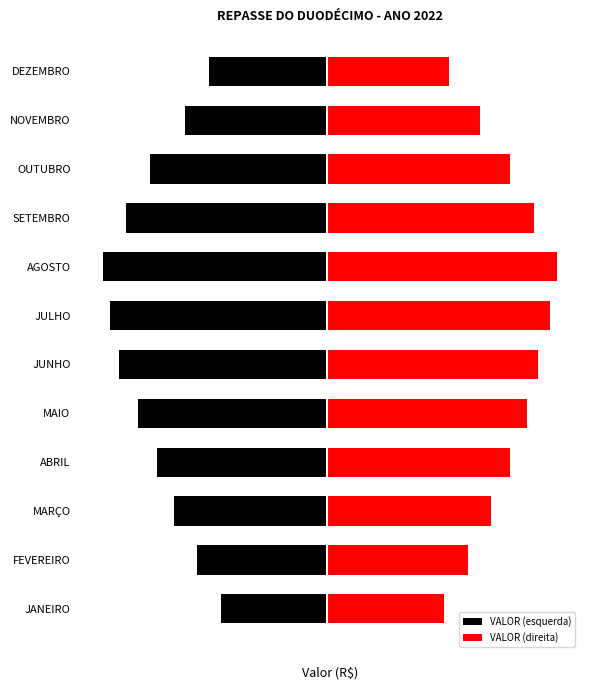

Rank the series by their maximum value, from lowest to highest.

VALOR (esquerda), VALOR (direita)